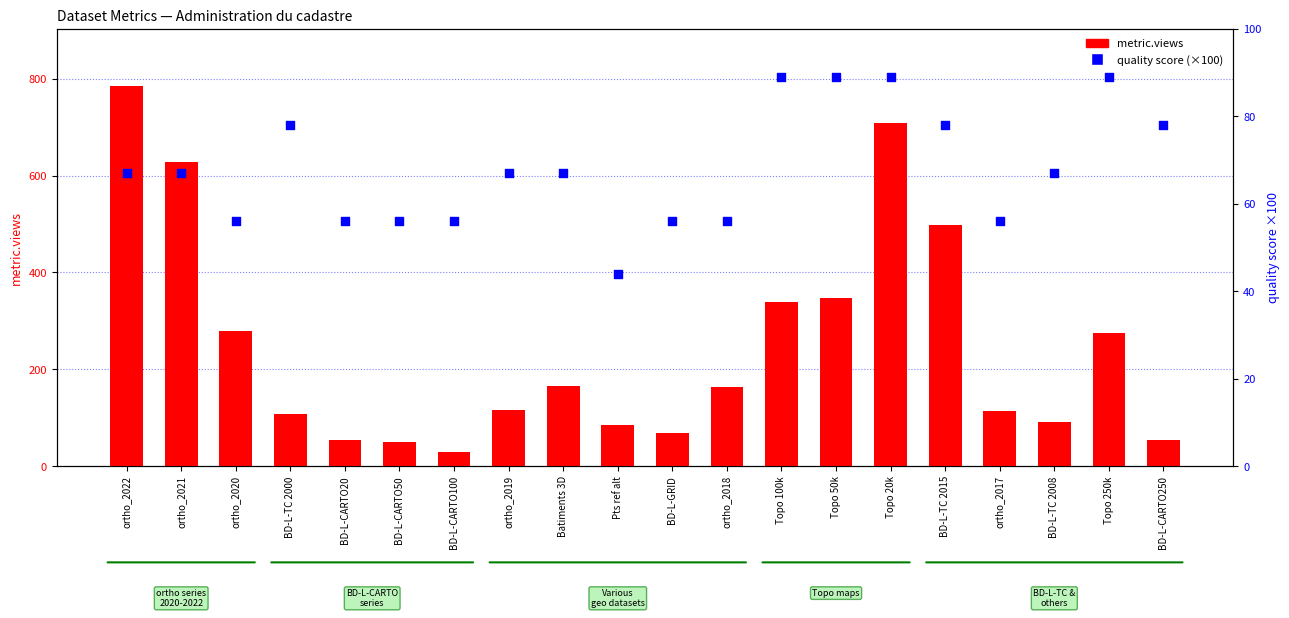

Is the value of quality_score (×100) at BD-L-CARTO100 greater than the value of metric.views at BD-L-CARTO50?

Yes